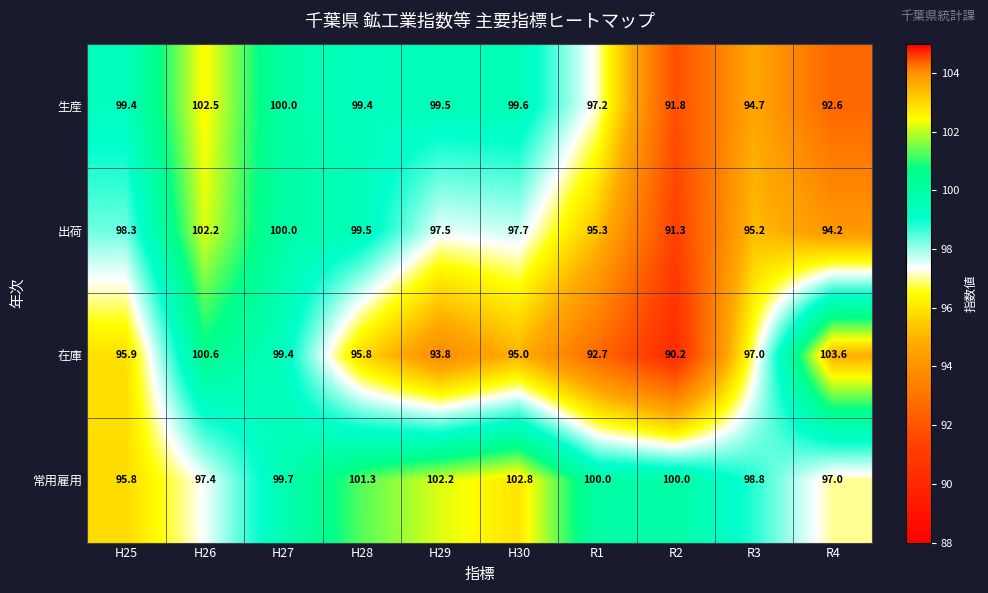

What is the total value across all series at R4?

387.4